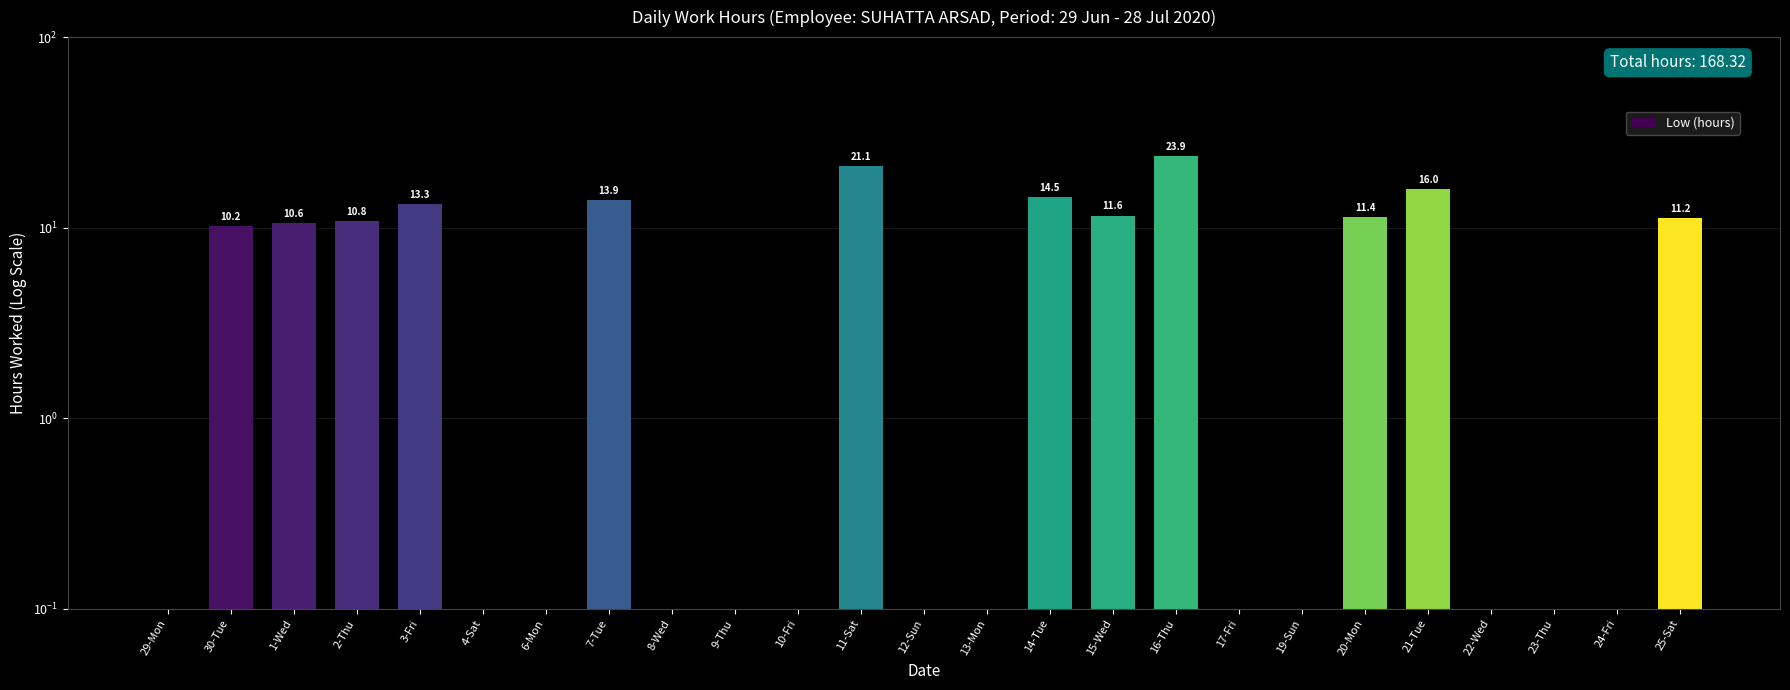

What is the label of the 3rd bar from the left?

1-Wed